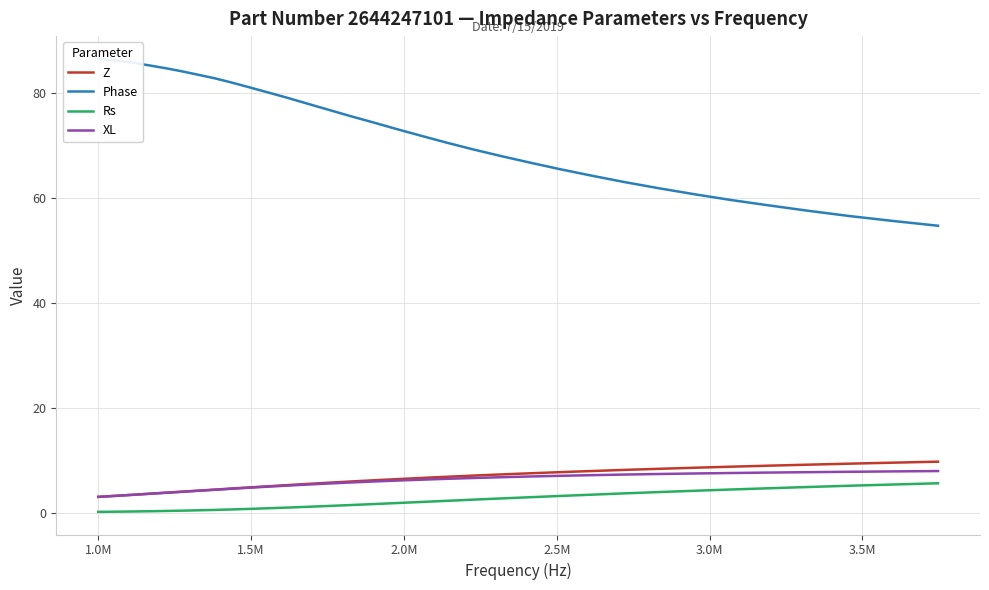

True or false: Z and Rs intersect in this chart.

False